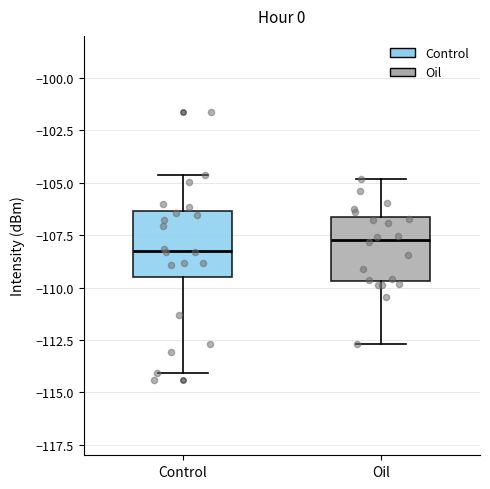

Reading left to right, read every box against the y-axis: the position of its median line, the range the box covers, and the ends of its whiskers. The values are not printed on the chart, so give them approximately, as read against the axis.

Control: median -108.0, box -109.5 to -106.5, whiskers -114.0 to -104.5
Oil: median -107.5, box -109.5 to -106.5, whiskers -112.5 to -105.0